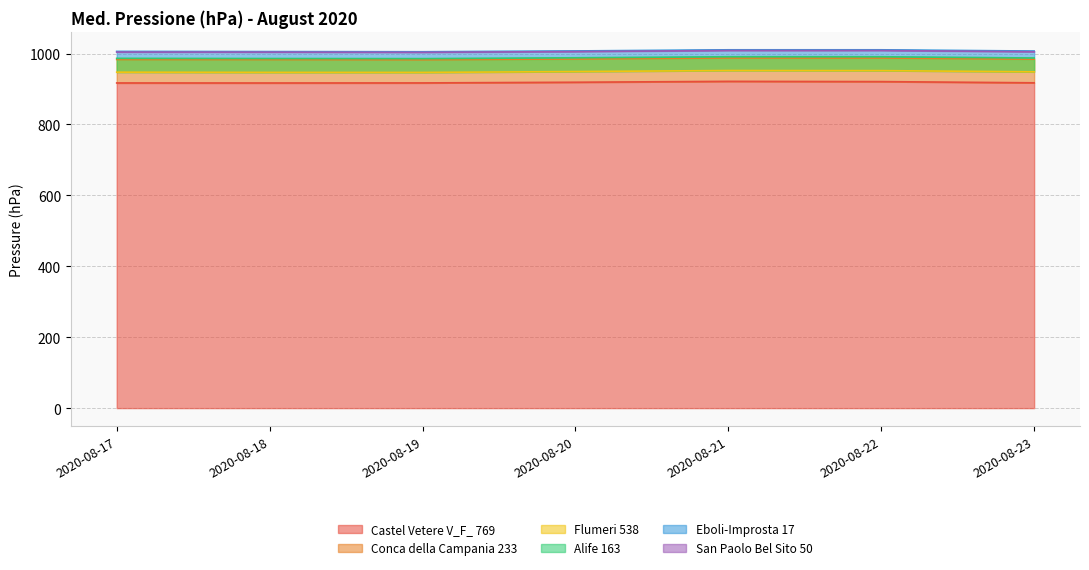

The Castel Vetere V_F_ 769 series shows 917.0 at 2020-08-18. True or false?

True